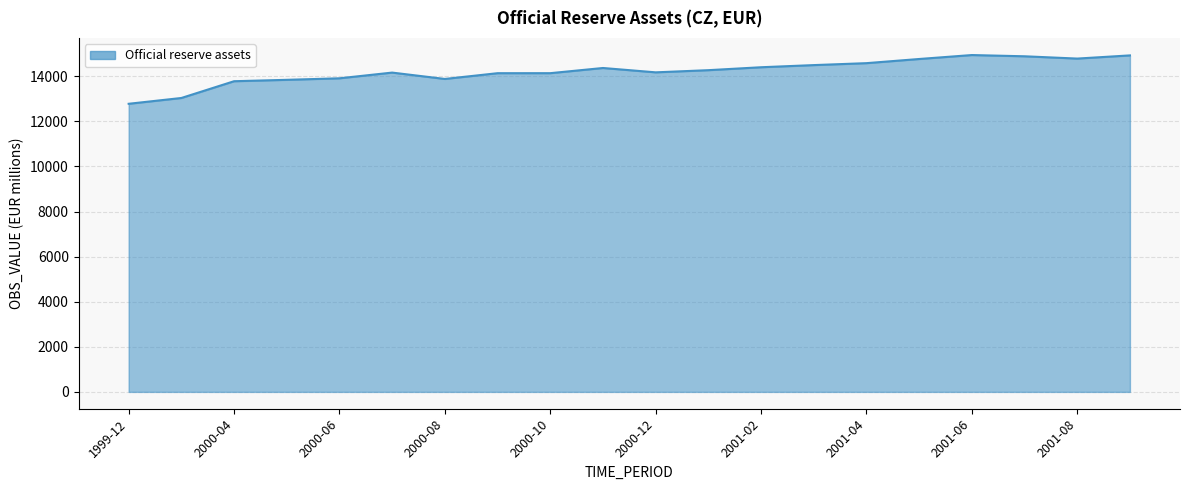

What is the minimum value shown in the chart?

12780.9